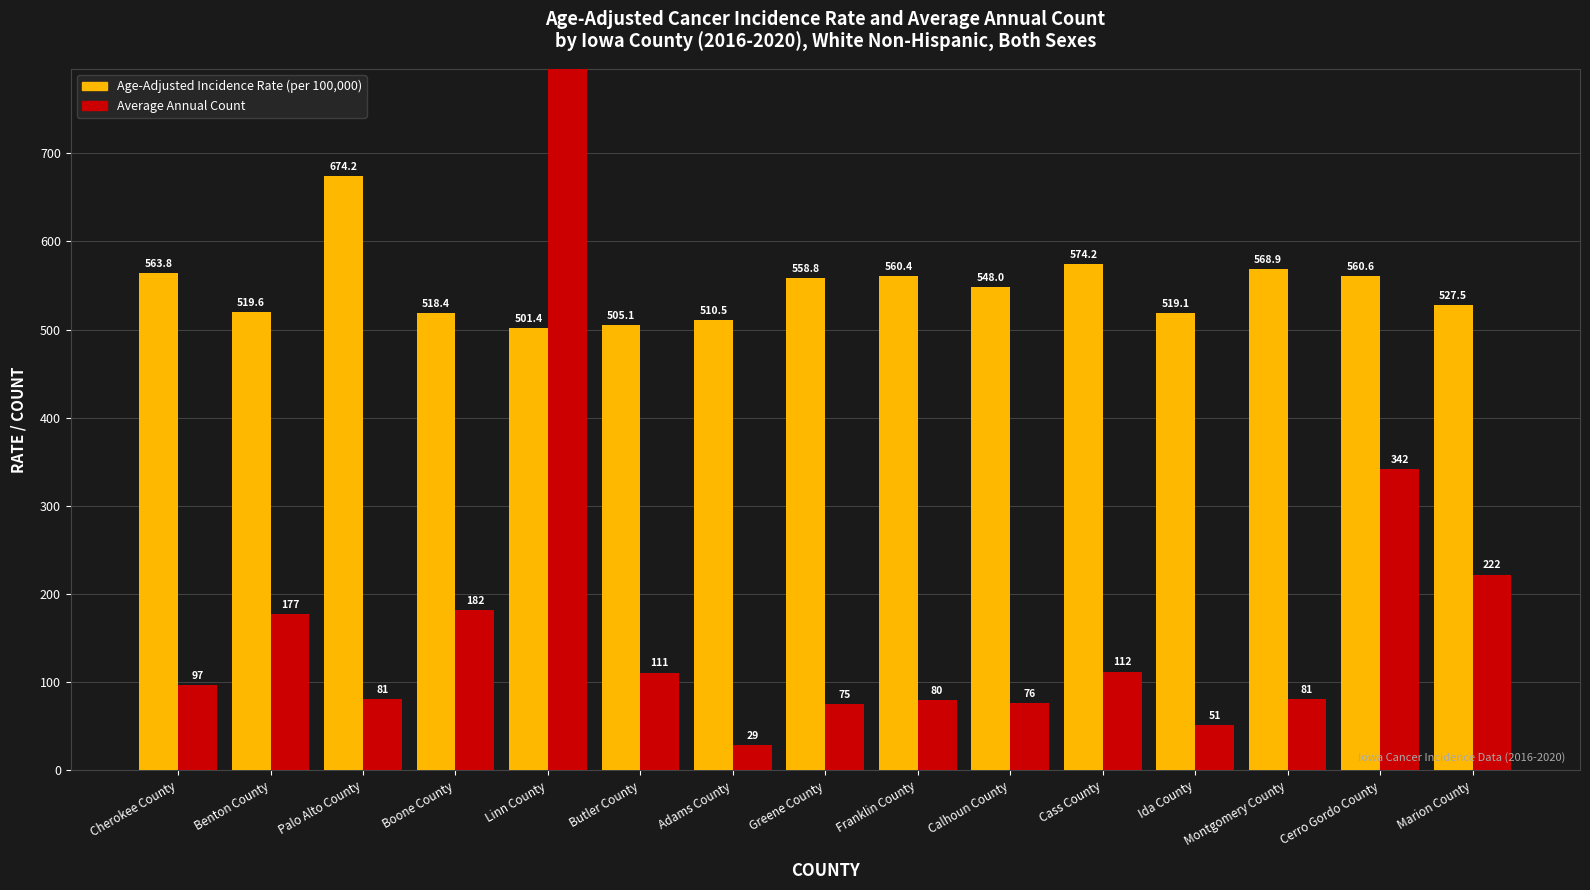

Reading right to left, list all the values displayed in this chart.

Age-Adjusted Incidence Rate: 527.5	560.6	568.9	519.1	574.2	548.0	560.4	558.8	510.5	505.1	501.4	518.4	674.2	519.6	563.8
Average Annual Count: 222.0	342.0	81.0	51.0	112.0	76.0	80.0	75.0	29.0	111.0	1265.0	182.0	81.0	177.0	97.0